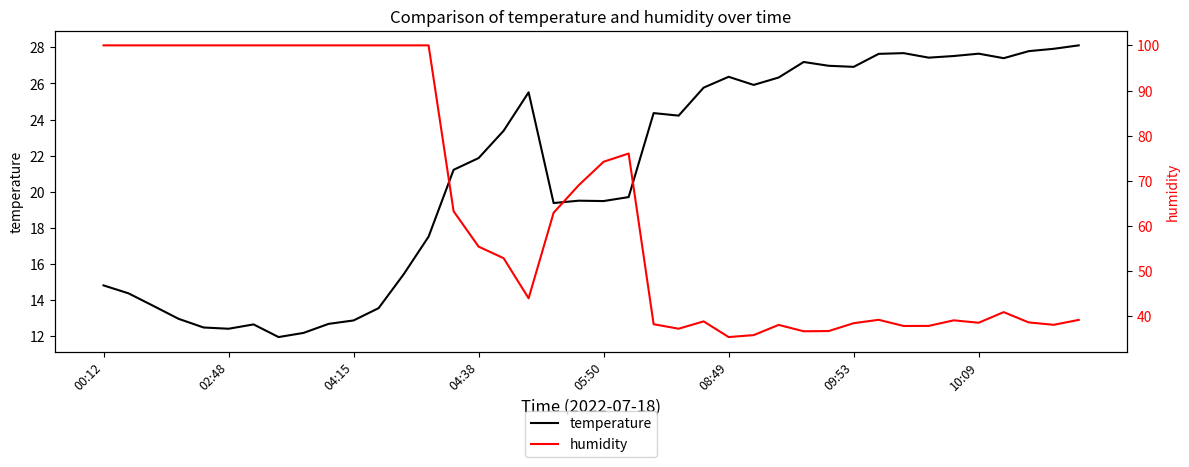

Where is the first local maximum for humidity?

21